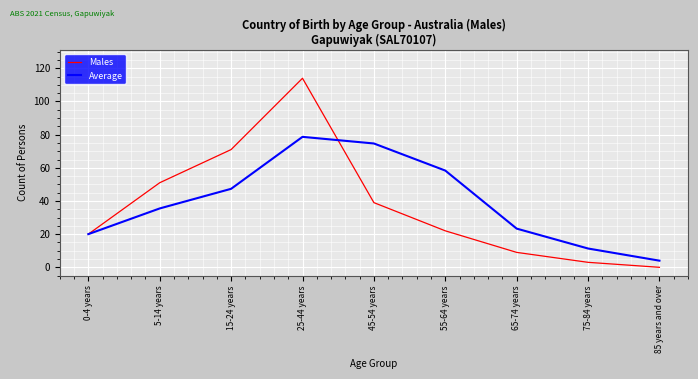

The Average series shows 14.6 at 65-74 years. True or false?

False